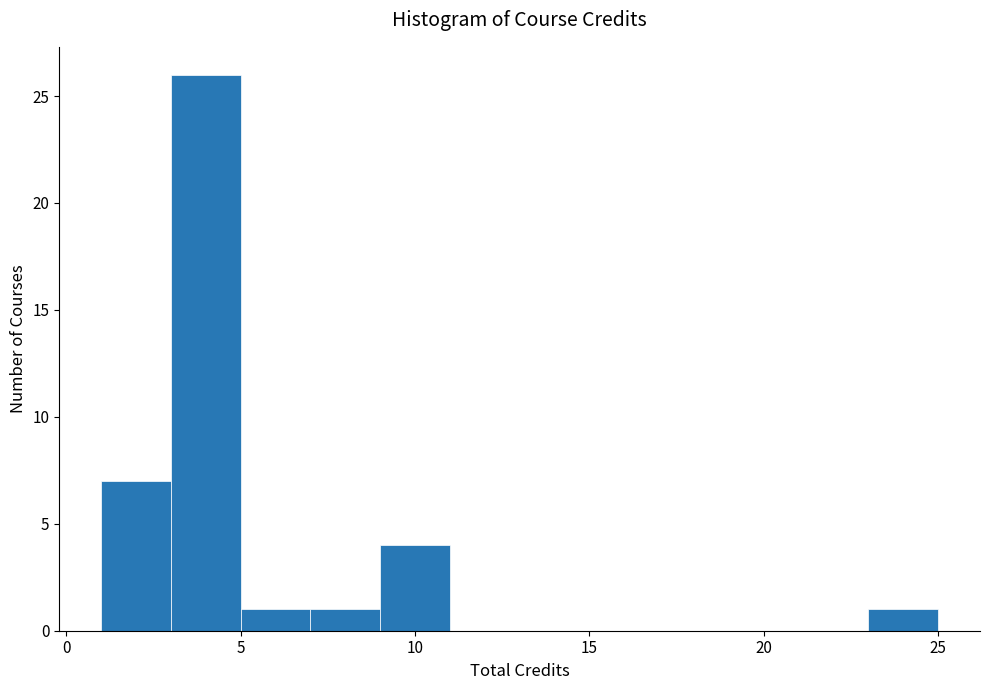

Which range on the x-axis has the tallest bar?

3 to 5